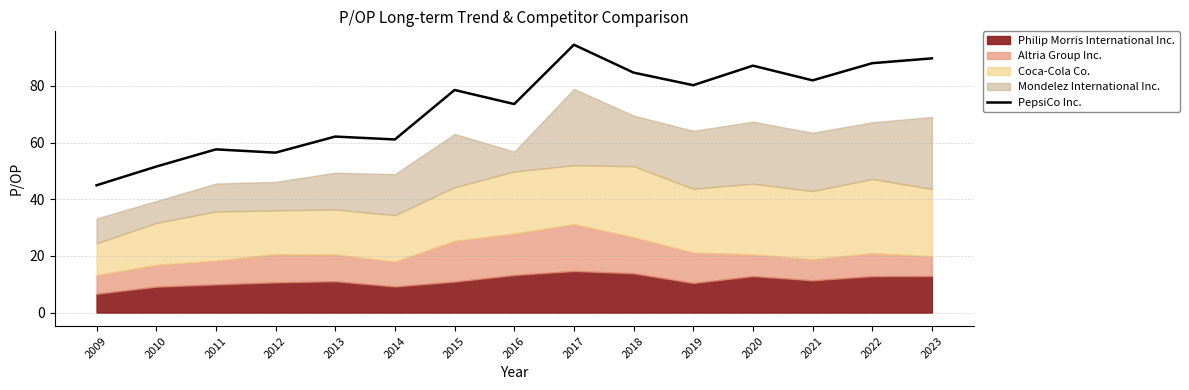

Rank the categories by value from highest to lowest.

2017, 2023, 2022, 2020, 2018, 2021, 2019, 2015, 2016, 2013, 2014, 2011, 2012, 2010, 2009